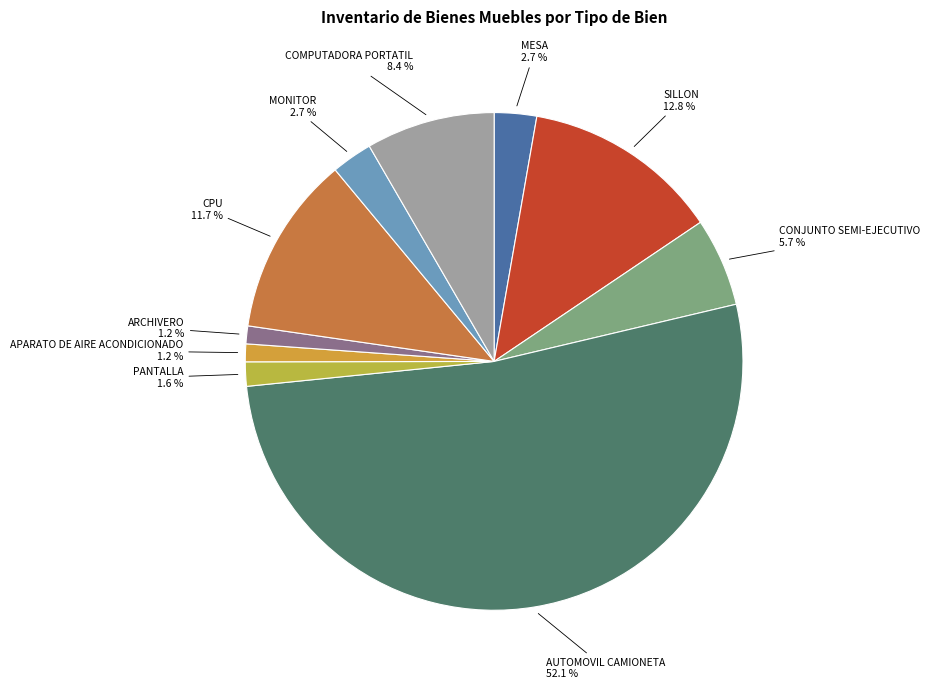

Is there a majority slice in this chart?

Yes